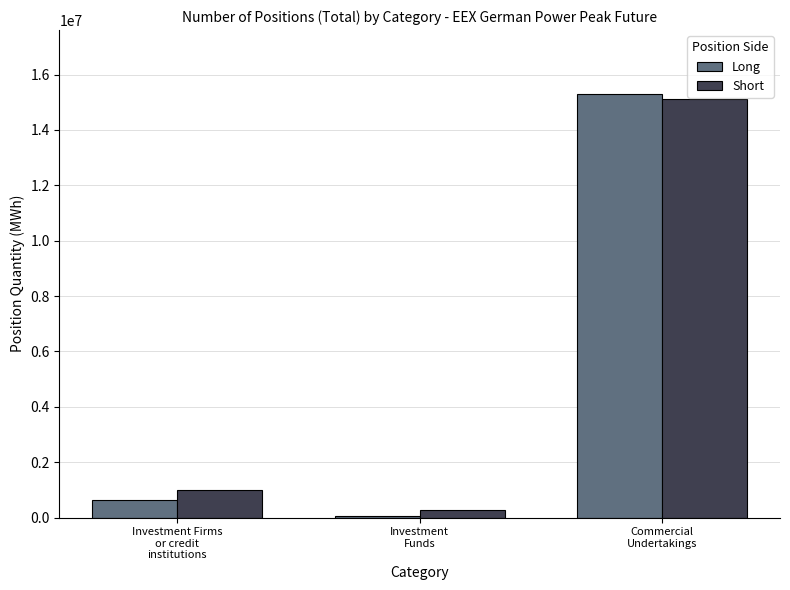

Which series has the widest spread of values?

Long